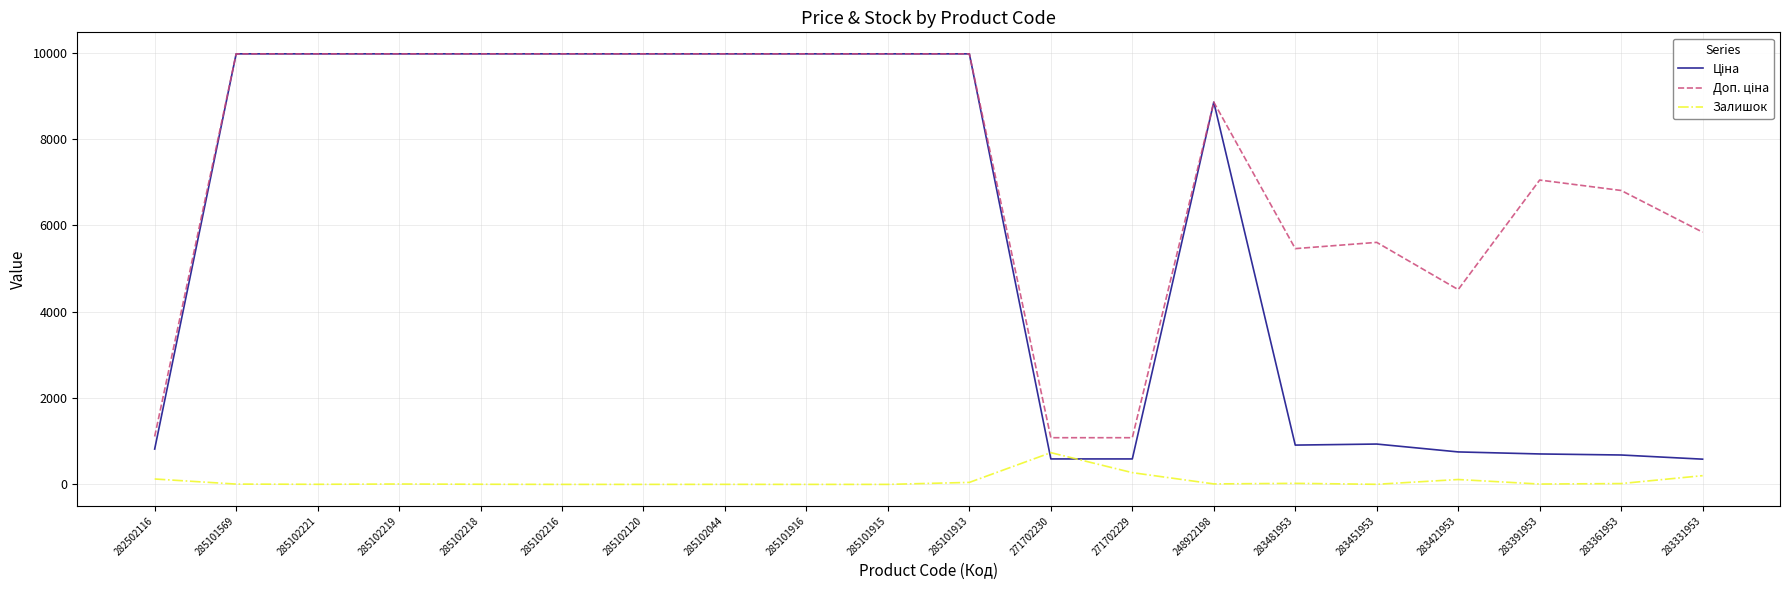

What is the maximum value shown in the chart?

9975.0